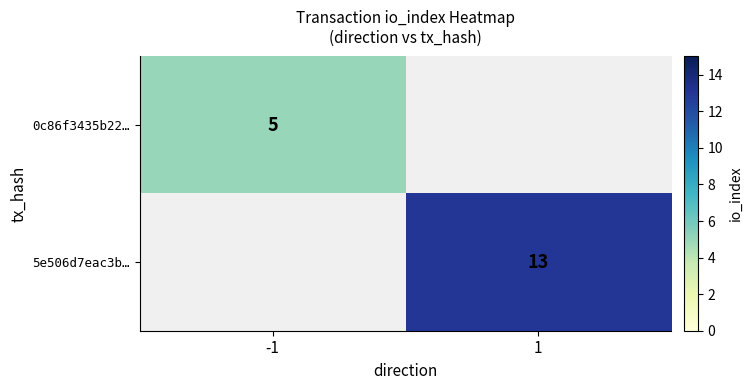

The 0c86f3435b22… series shows 9 at -1. True or false?

False